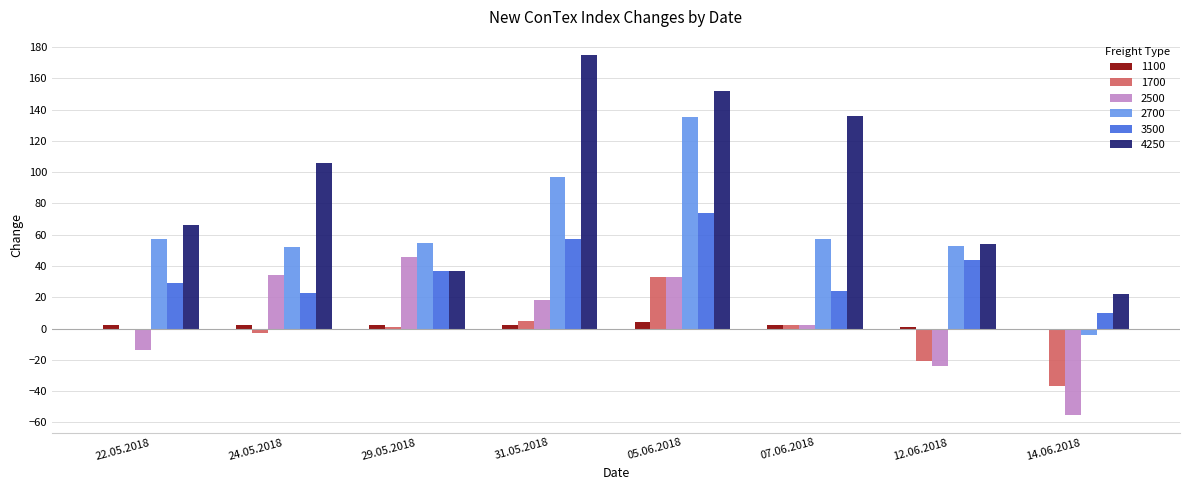

Which category has the highest value in the 4250 series?

31.05.2018